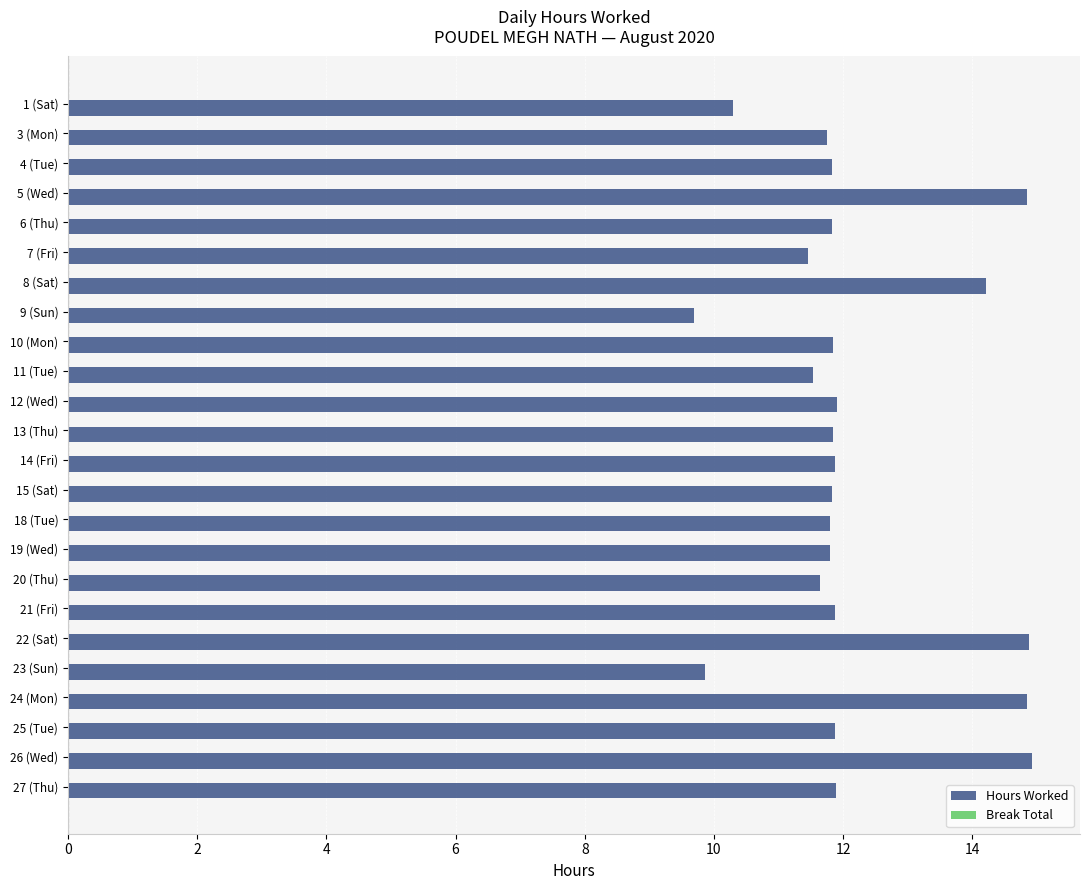

How many bars are there in total?

24